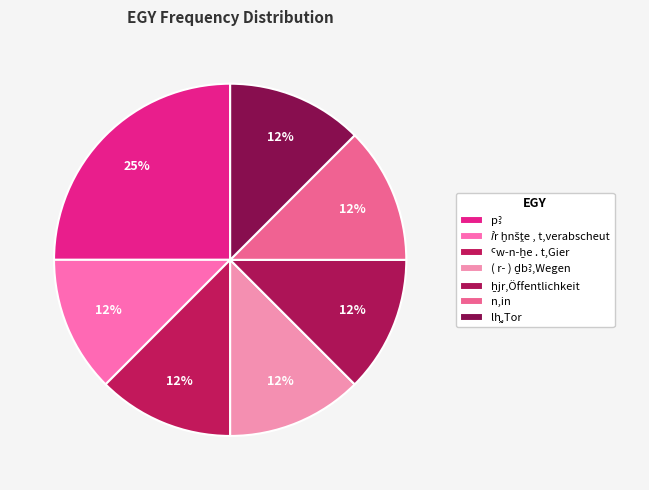

To the nearest percent, what percentage of the pie is lh̭,Tor?

12%